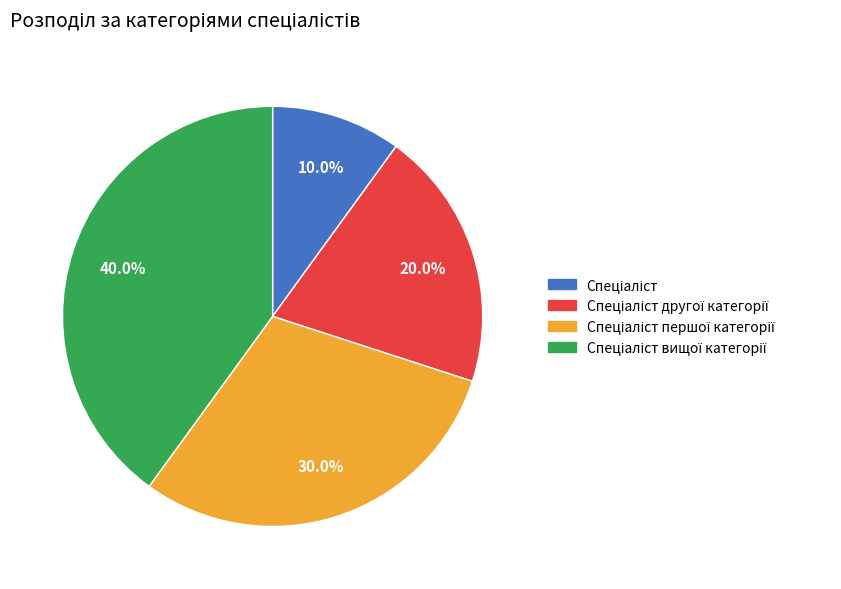

Does any single category account for the majority?

No